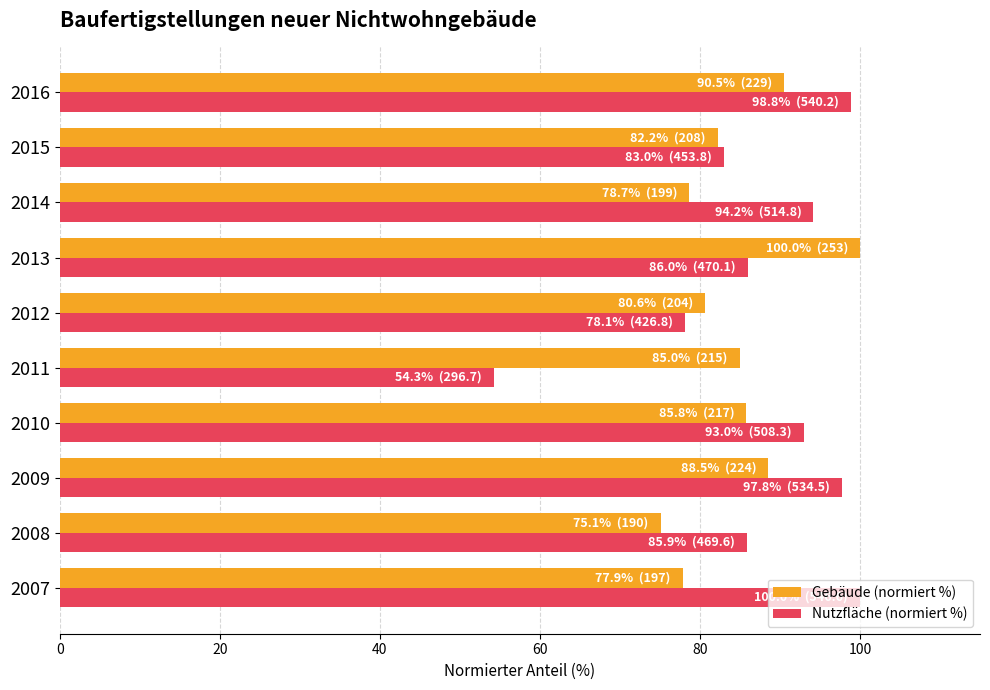

What is the difference between the second highest and minimum values in the Gebäude (normiert %) series?

15.4